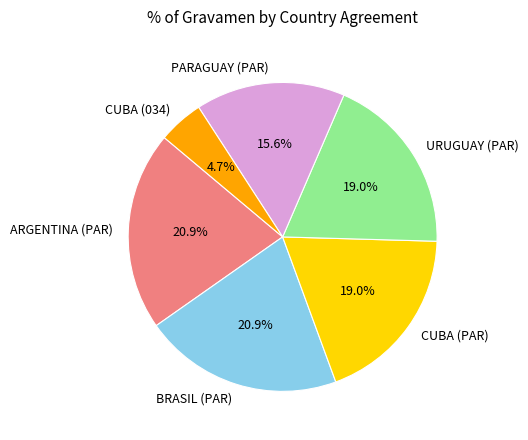

Does any single category account for the majority?

No